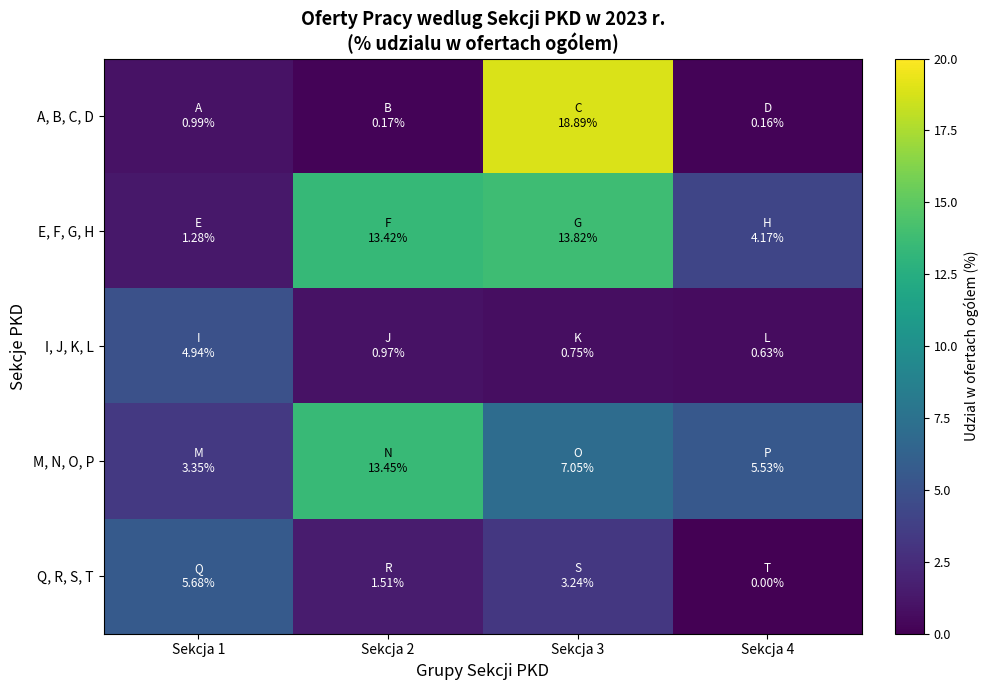

How many distinct data groups are displayed?

5